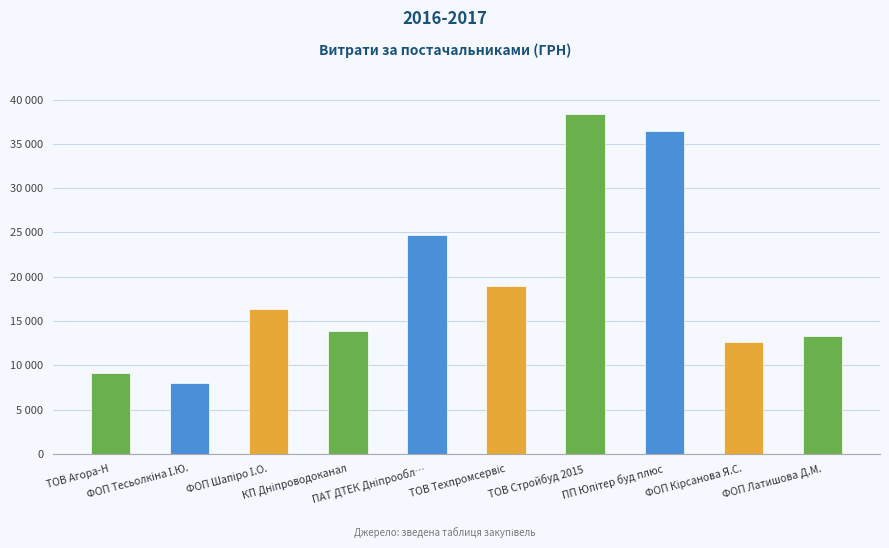

Does the chart contain any negative values?

No